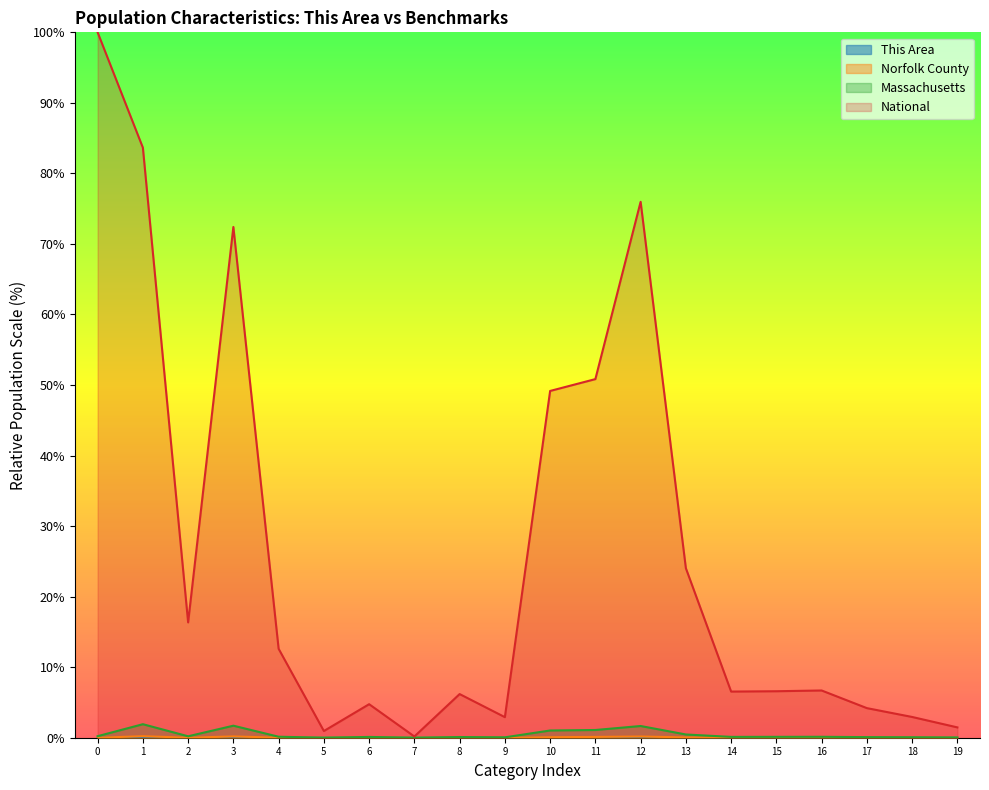

Is it true that Massachusetts equals 0.2 at 2?

True